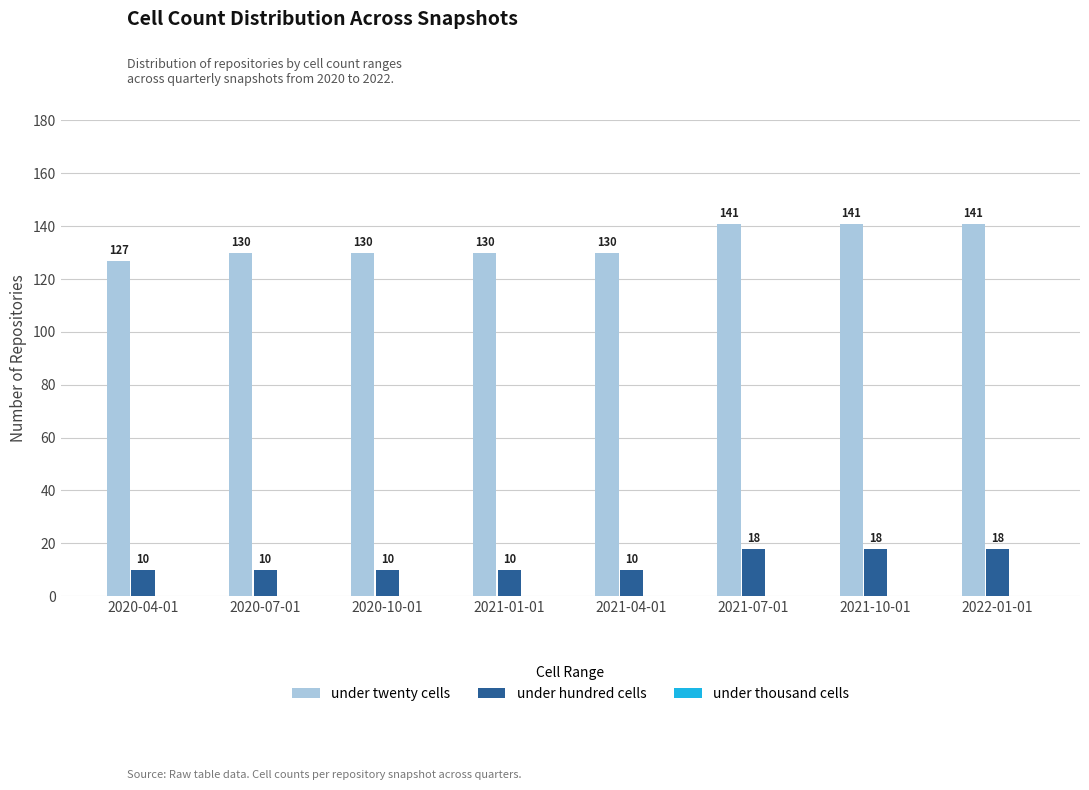

What is the value of the under hundred cells bar at the 4th from the left?

10